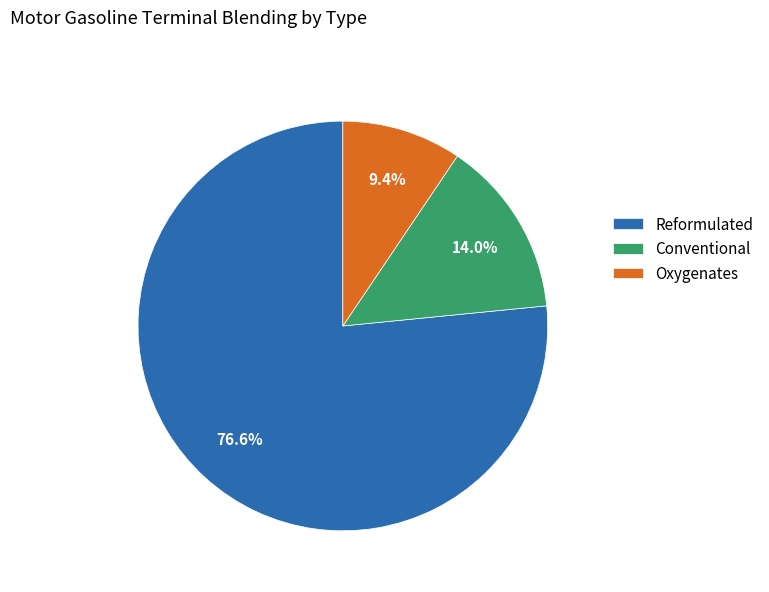

Between Reformulated and Oxygenates, which is larger?

Reformulated